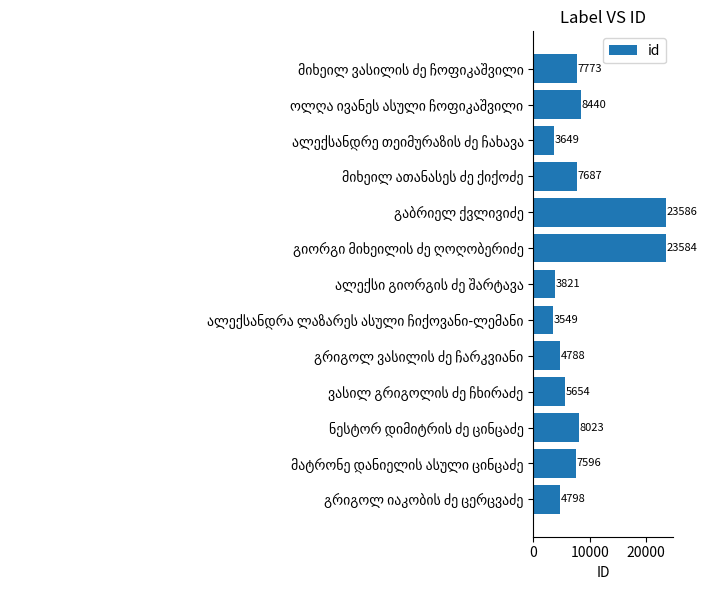

What is the sum of all values?

112948